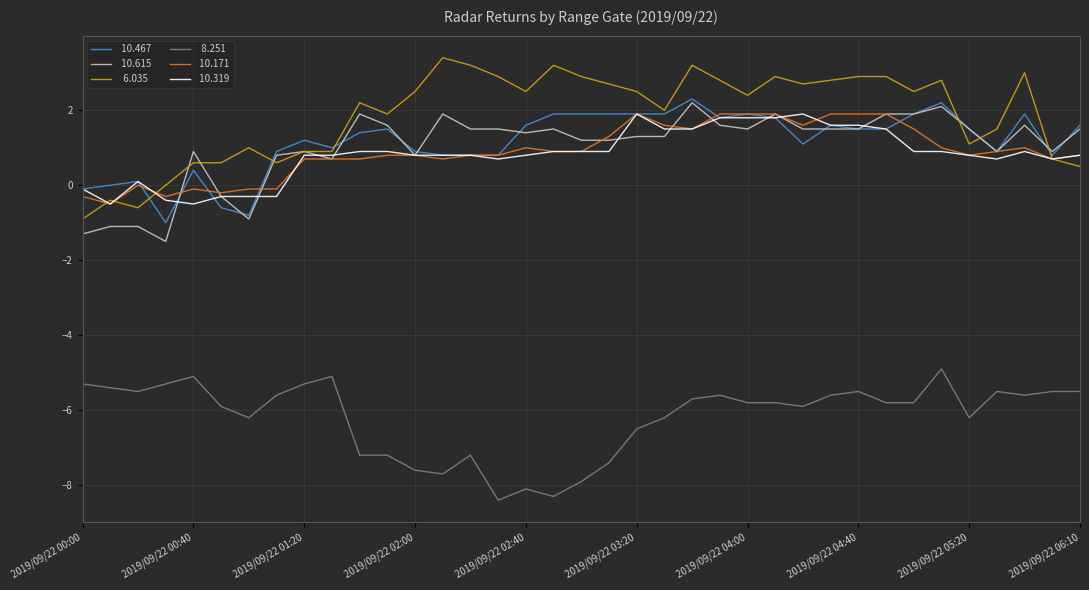

How many categories are shown in the chart?

37